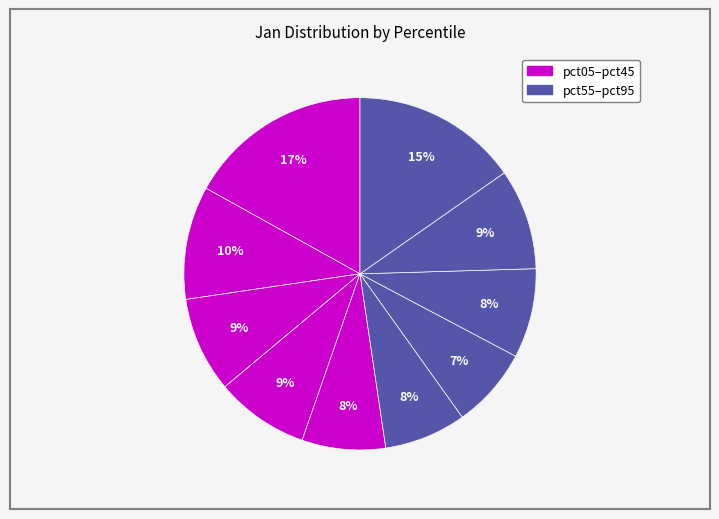

Which category has the biggest portion of the pie?

pct05